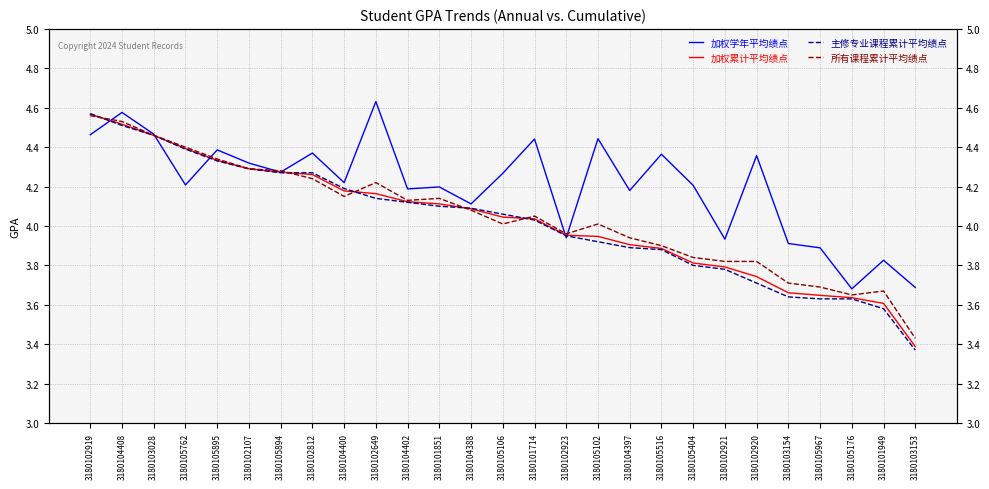

What is the difference between the maximum and minimum values in the 主修专业课程累计平均绩点 series?

1.2